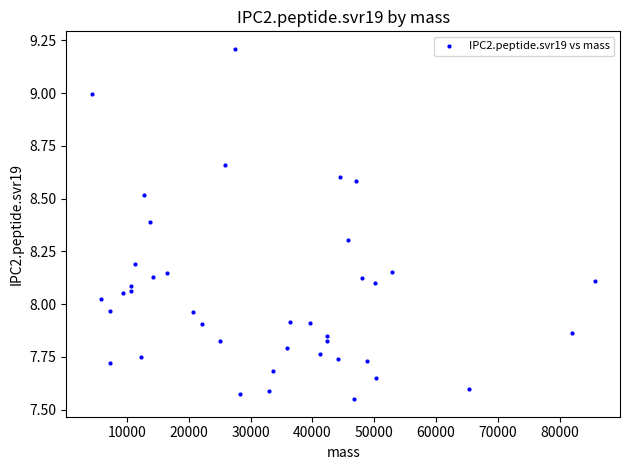

What is the range of X values (max minus min)?

81436.9